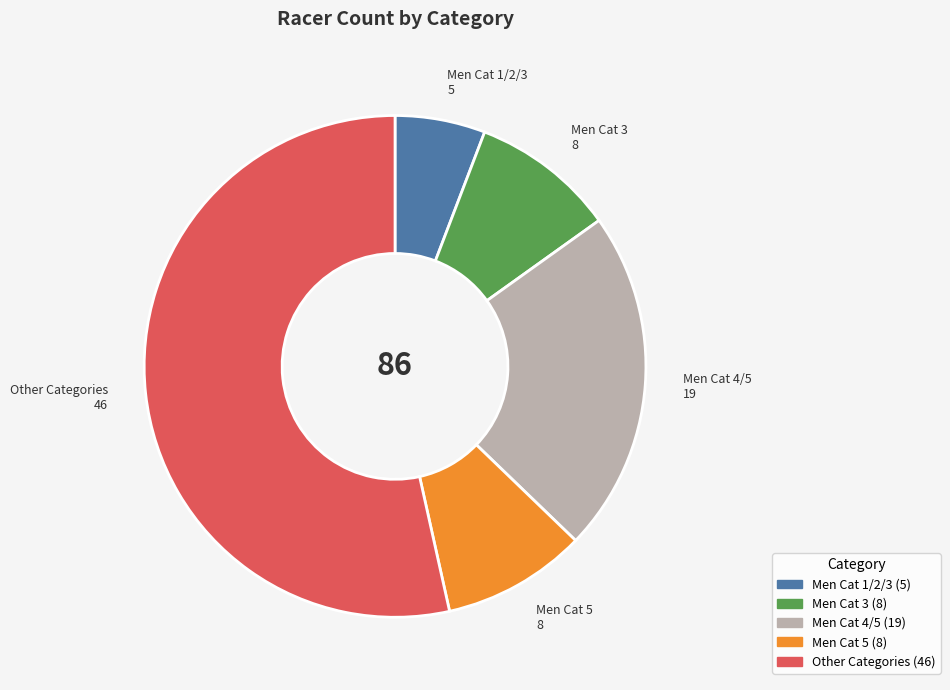

Does any single category account for the majority?

Yes